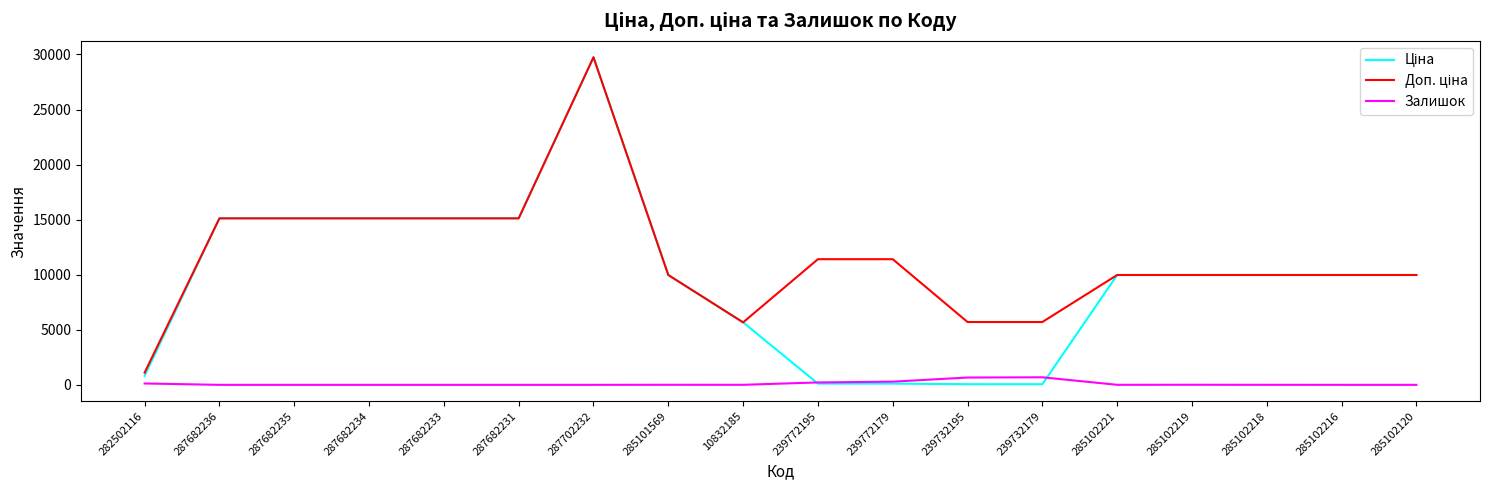

What is the total value across all series at 285102120?

19950.0